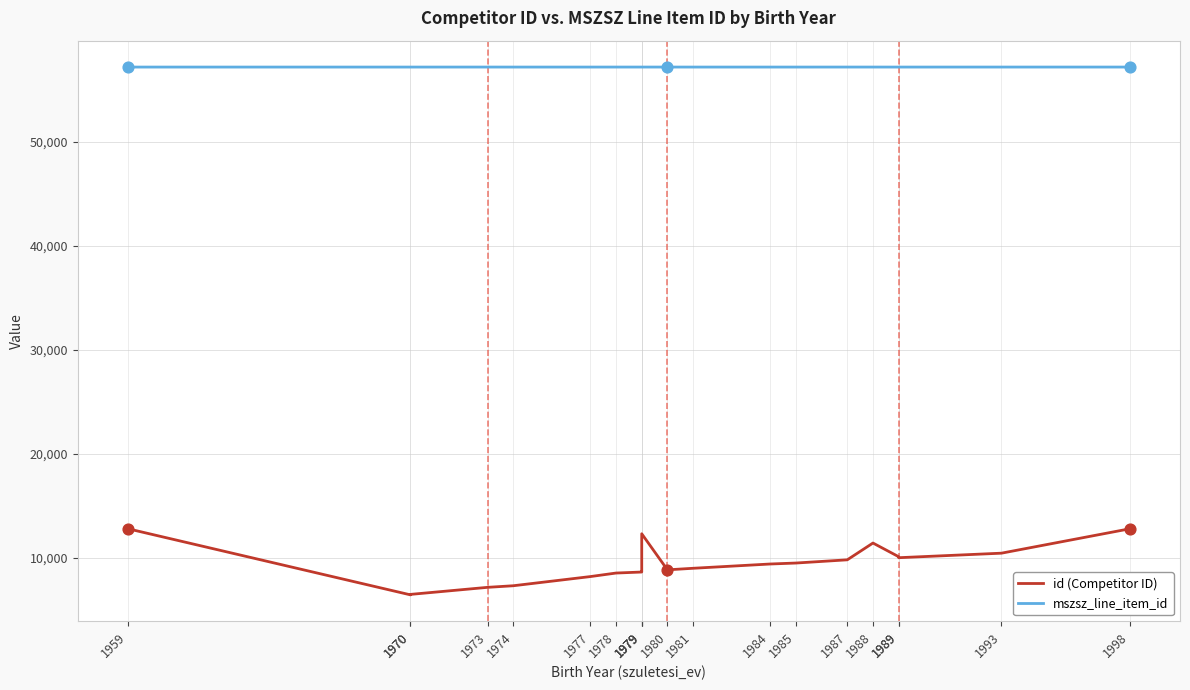

Which series has the largest total across all categories?

mszsz_line_item_id